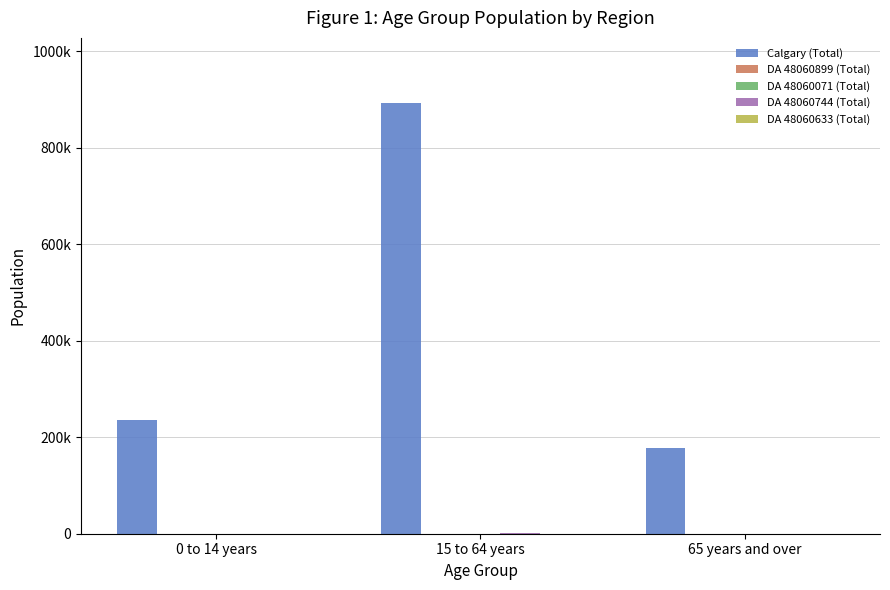

What is the label of the 1st bar from the left?

0 to 14 years